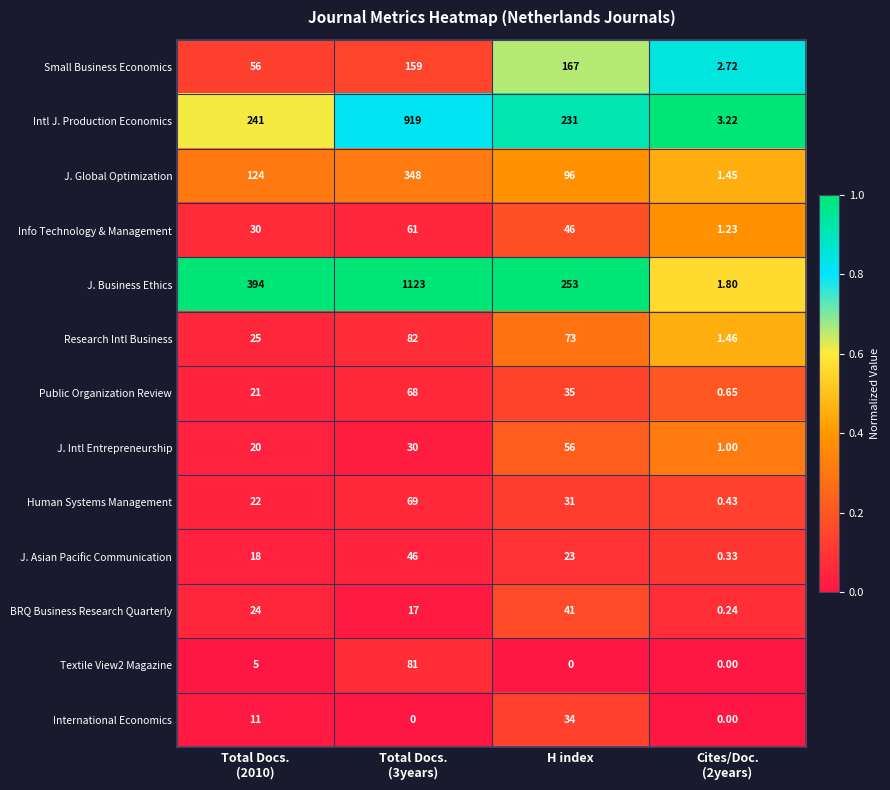

At which label does International Economics reach its peak?

H index